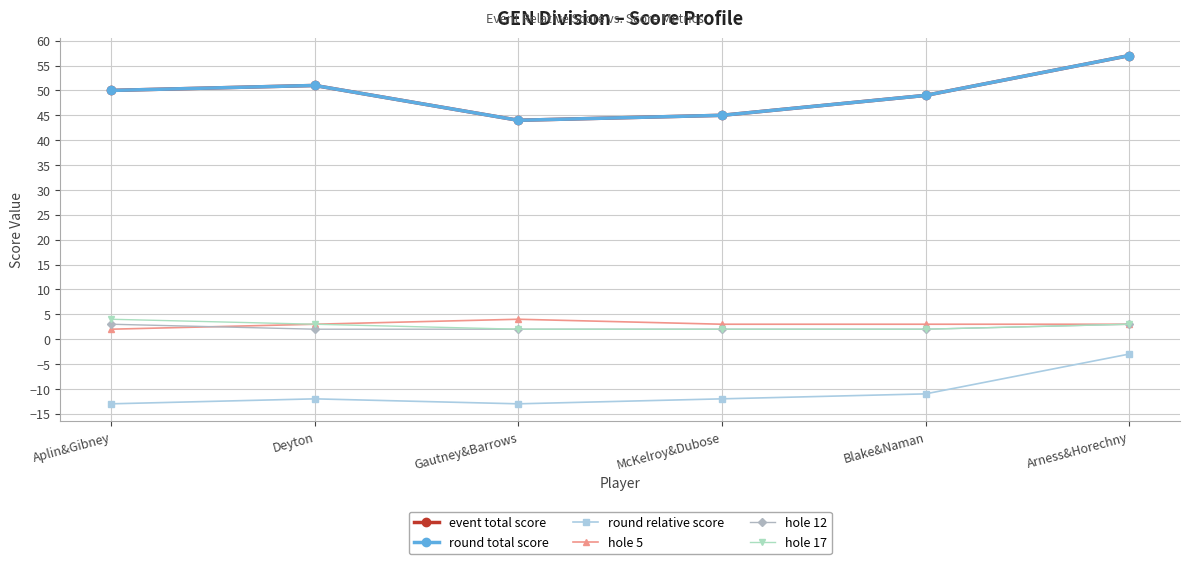

True or false: hole 17 has more than 0 interior local peaks.

False